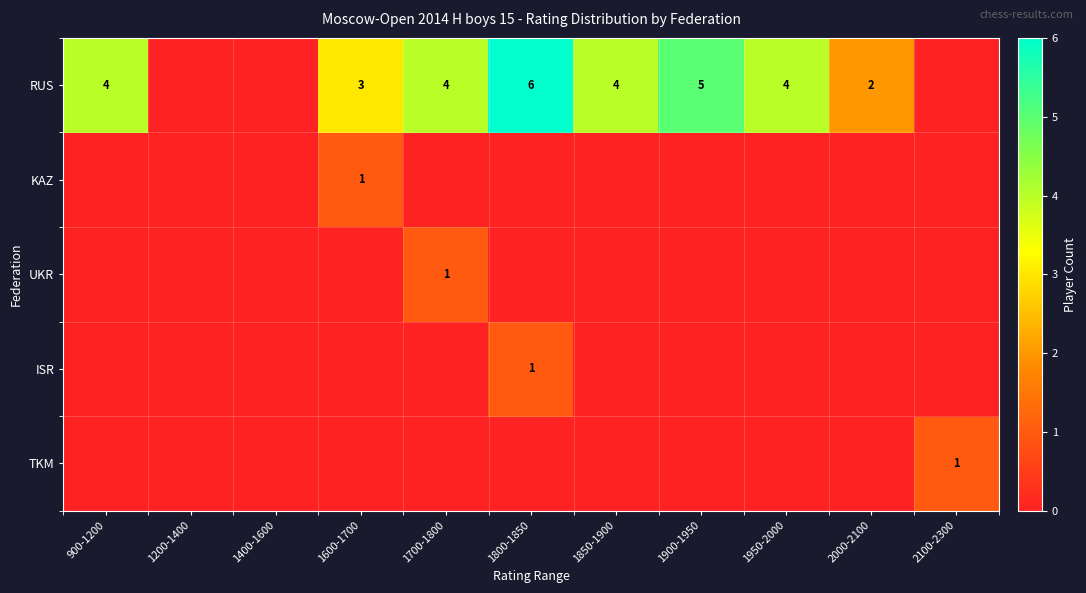

True or false: RUS has a value of 1 at 2000-2100.

False